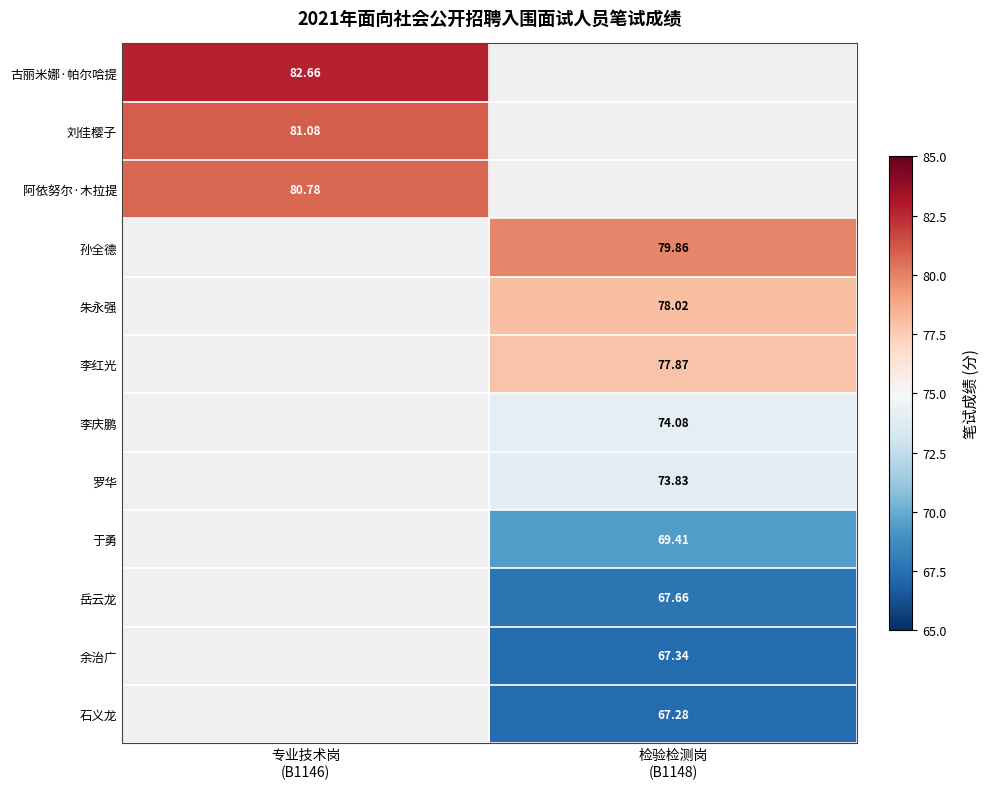

Count the number of data series in this chart.

12